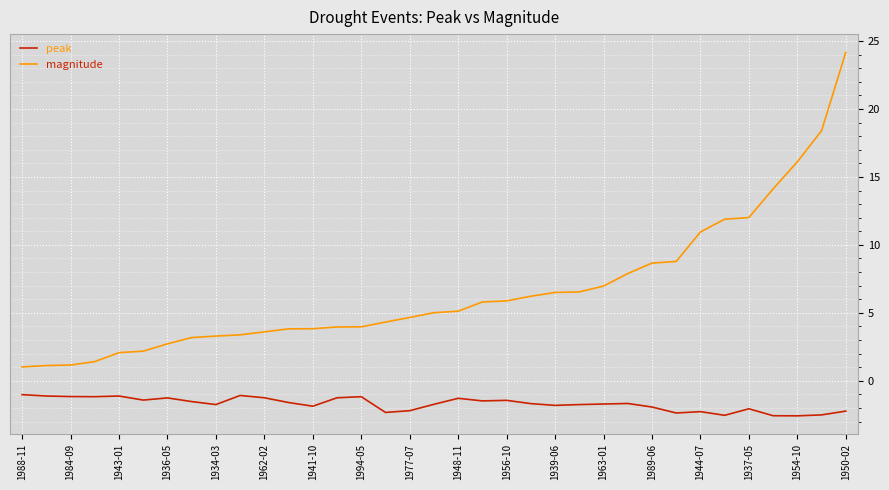

True or false: peak and magnitude cross at least once.

False